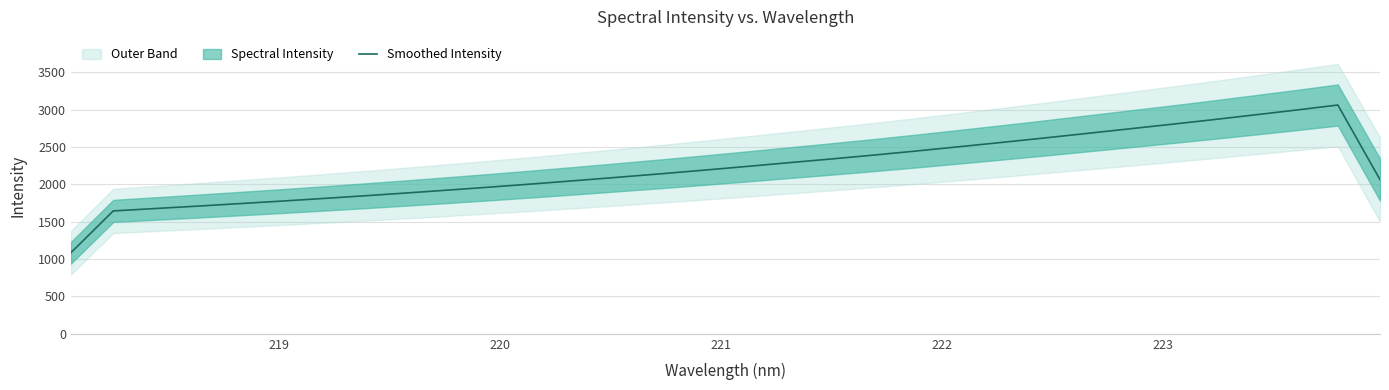

True or false: the data has more than 2 interior local peaks.

False